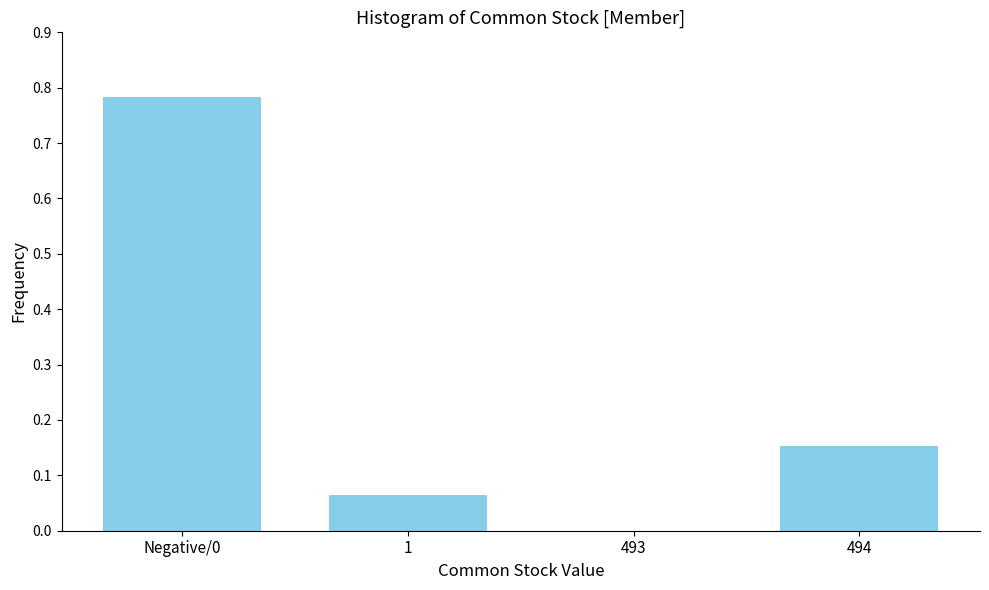

At which category does the chart reach its peak across all series?

Negative/0